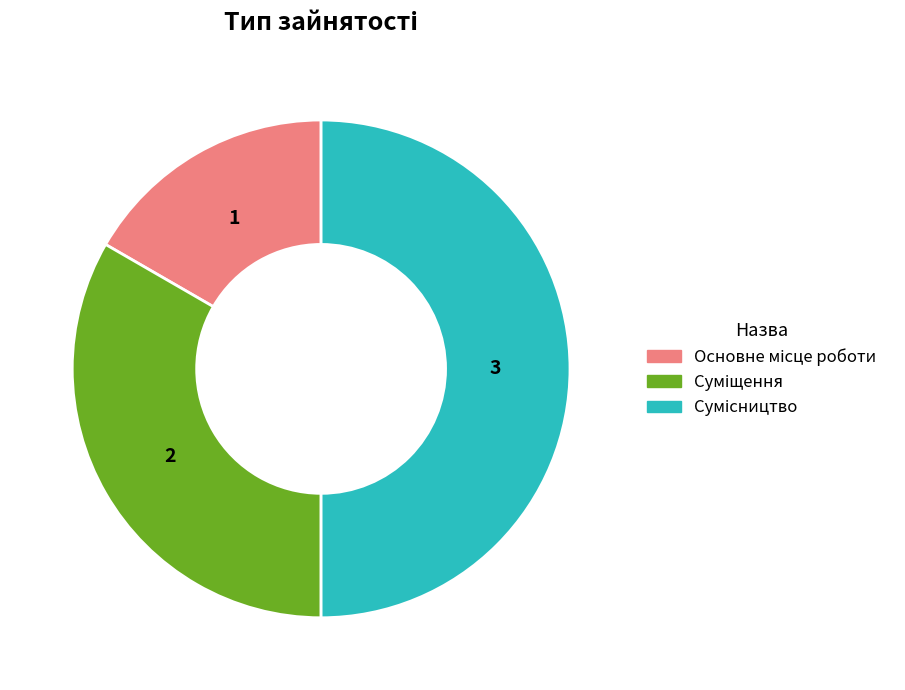

What is the change in value from Основне місце роботи to Суміщення?

+1